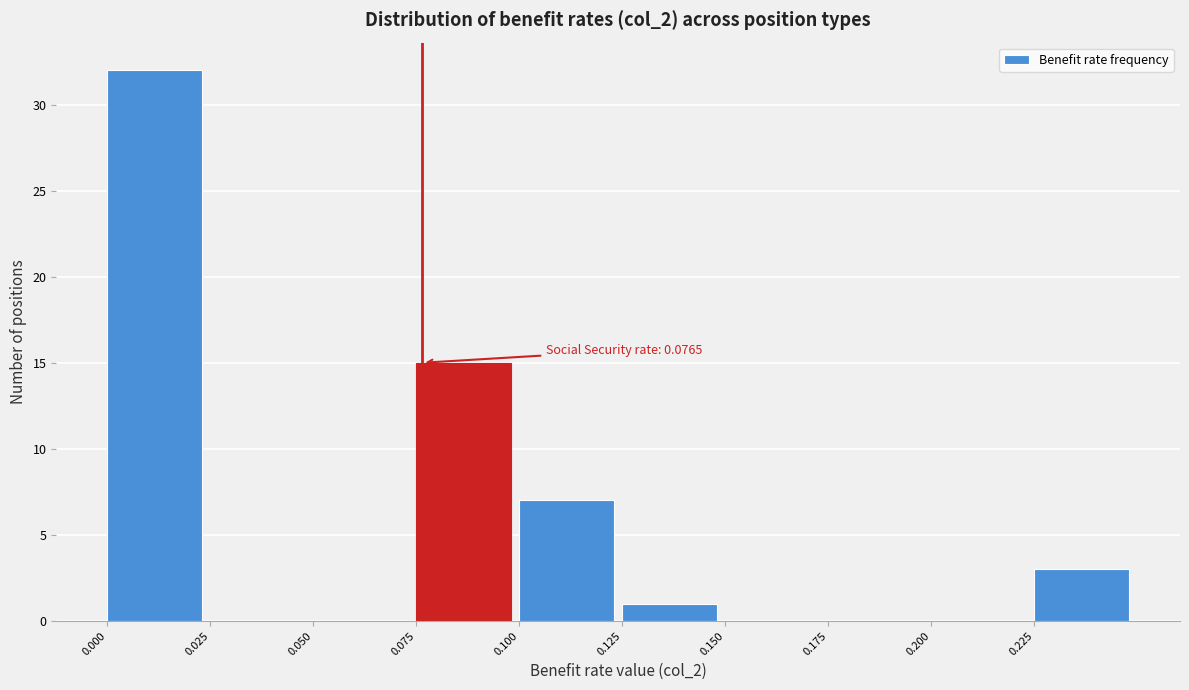

Over which range of the x-axis is the bar tallest?

0.000 to 0.025